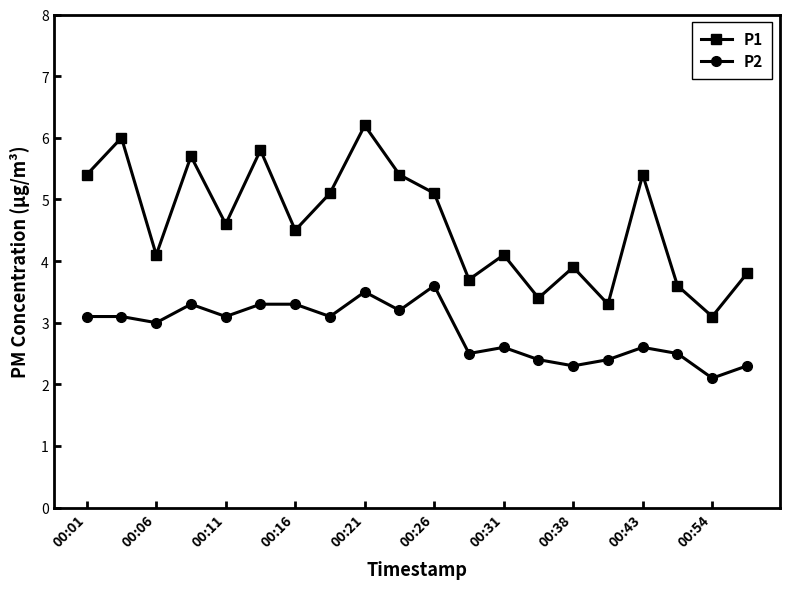

How many interior local valleys does the P2 series have?

7